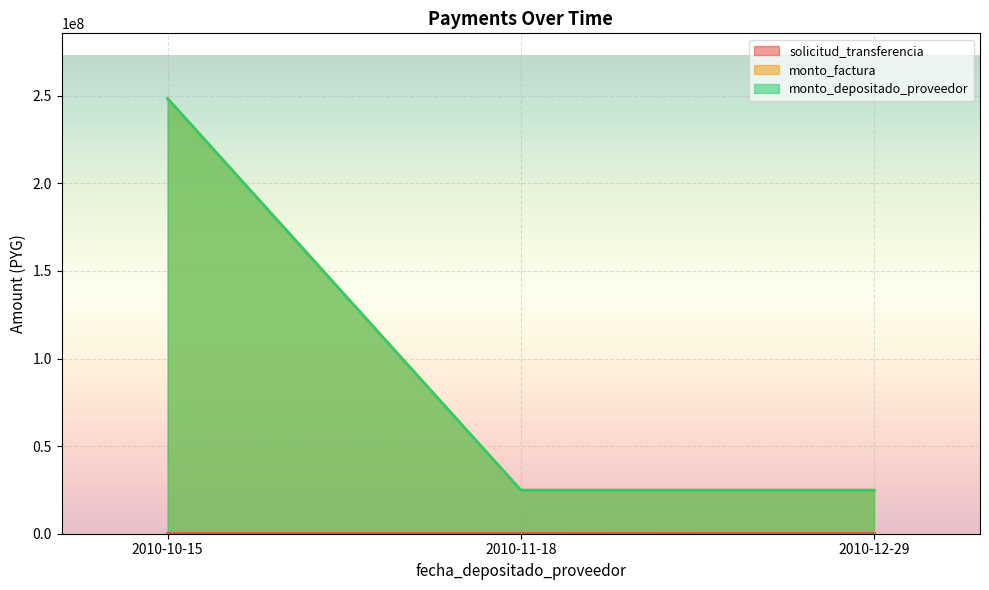

Is it true that solicitud_transferencia equals 143755 at 2010-12-29?

False